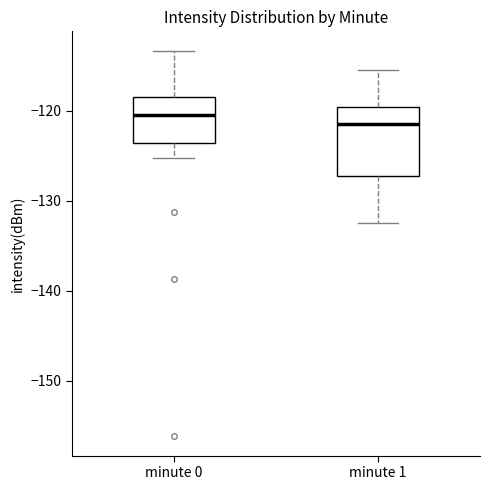

Reading left to right, transcribe this box plot: for each box, give where its median line is, the range the box spans, and where its two whiskers end, as read against the y-axis. The values are not printed on the chart, so give them approximately, as read against the axis.

minute 0: median -121, box -124 to -119, whiskers -125 to -113
minute 1: median -121, box -127 to -120, whiskers -132 to -115